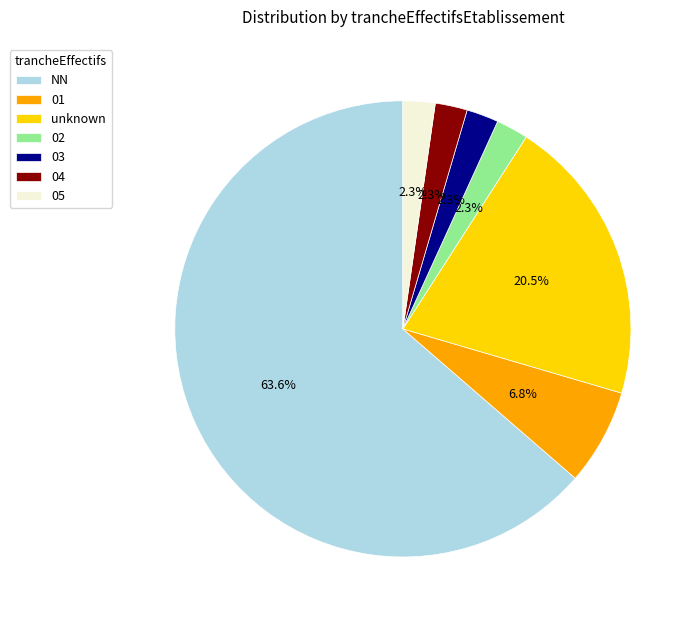

Is there a majority slice in this chart?

Yes